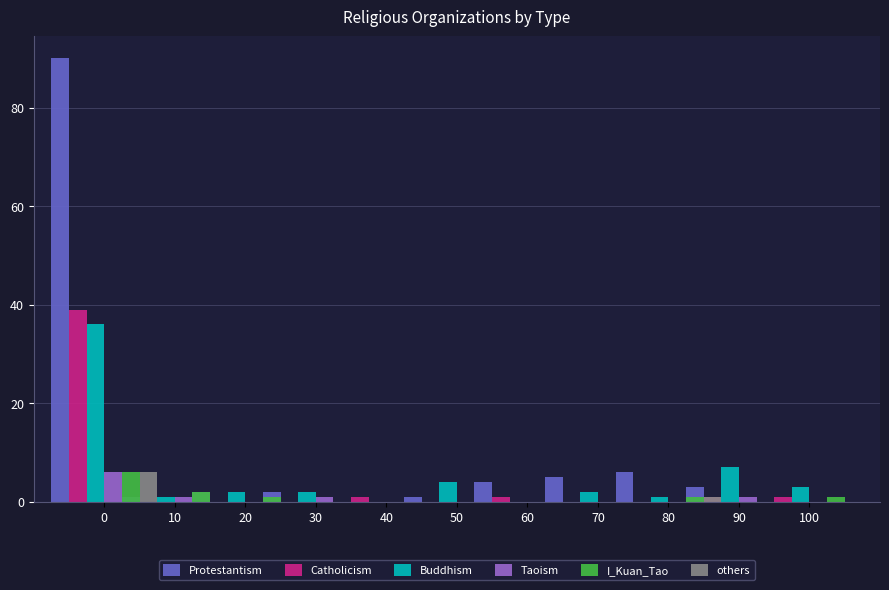

What is the value of the Protestantism bar at the 7th from the left?

4